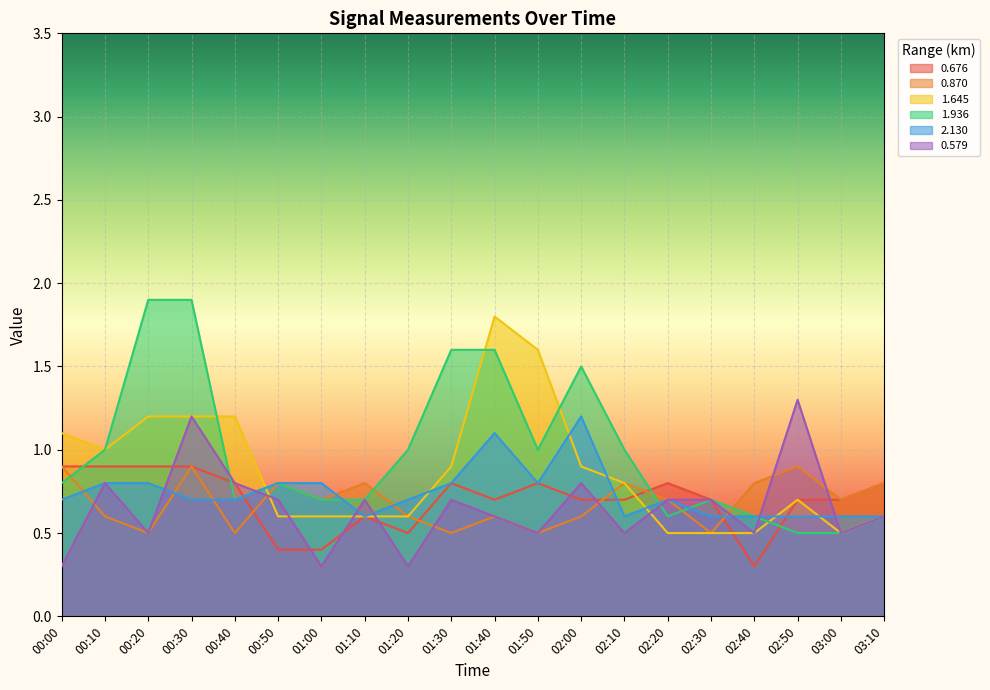

At how many categories does at least one series exceed 1?

9